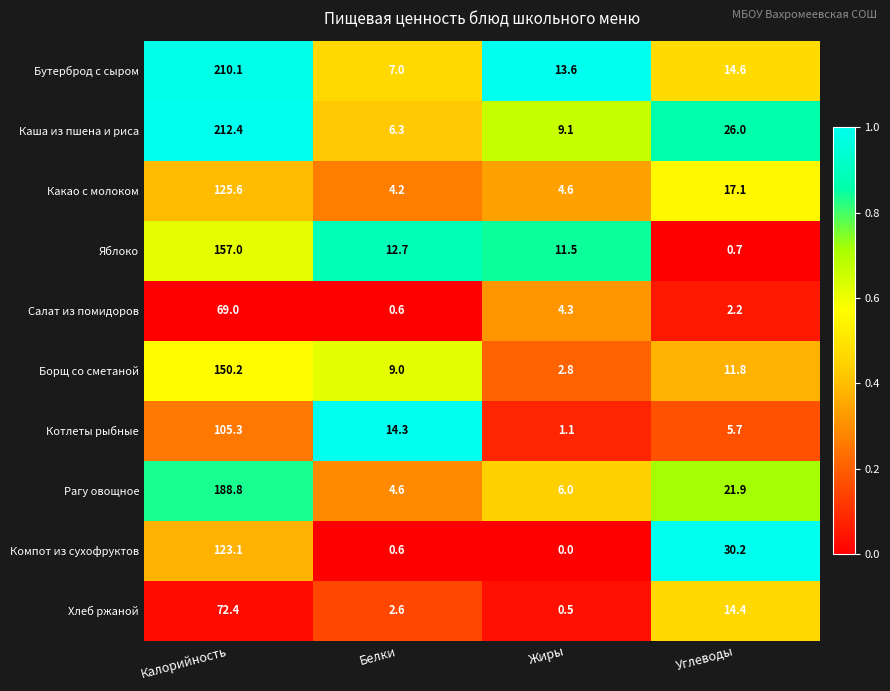

Which series has the widest spread of values?

Каша из пшена и риса